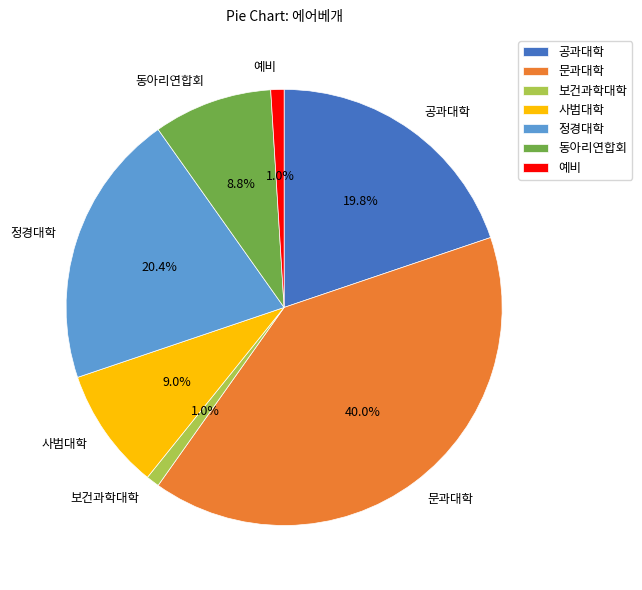

Is it true that 문과대학 is 27% of the pie?

False